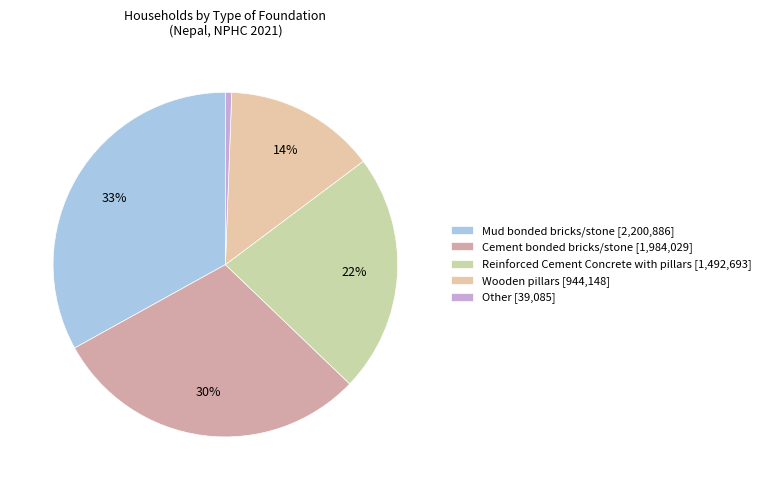

True or false: Cement bonded bricks/stone accounts for 30% of the total.

True